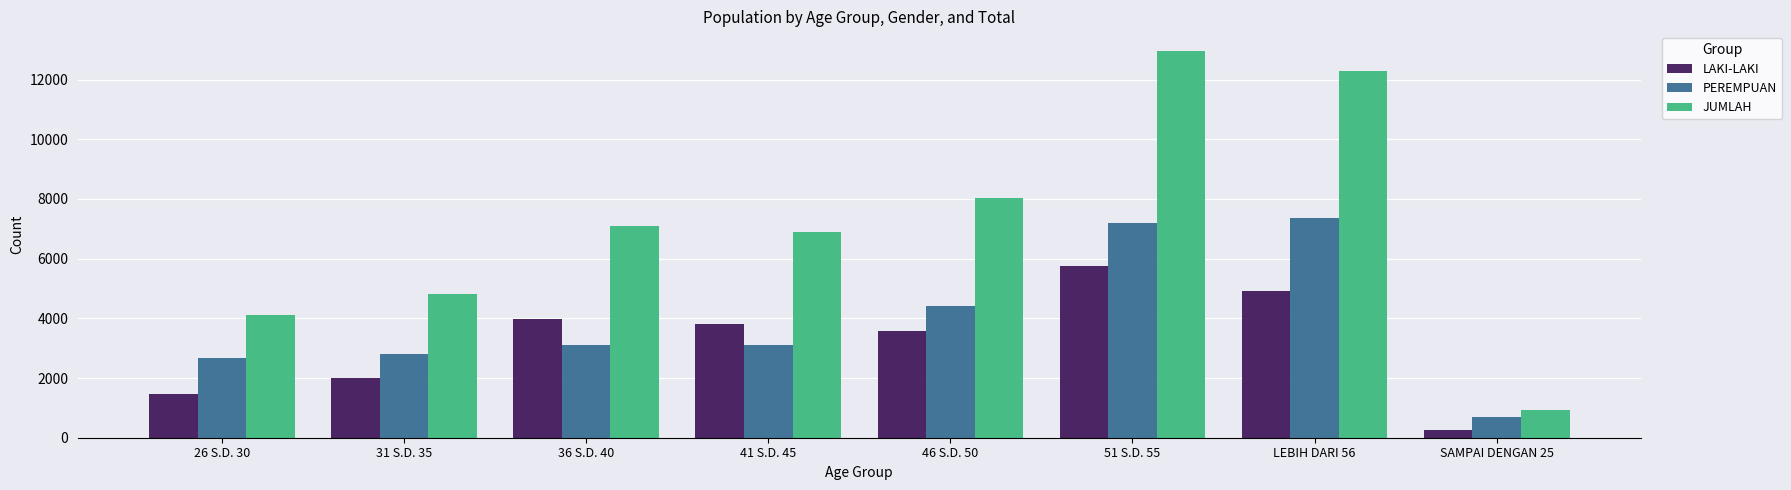

Read the JUMLAH value at 31 S.D. 35, to the nearest 100.

4800